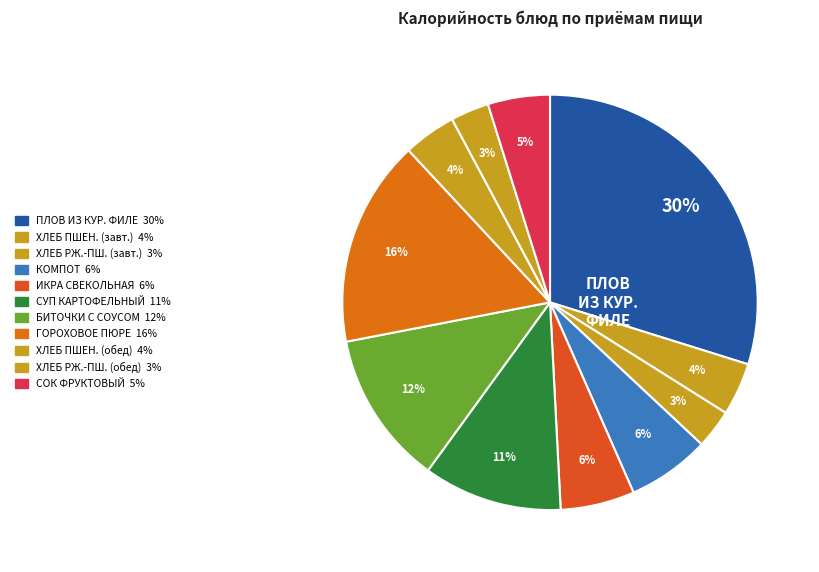

How many segments does this pie chart have?

11